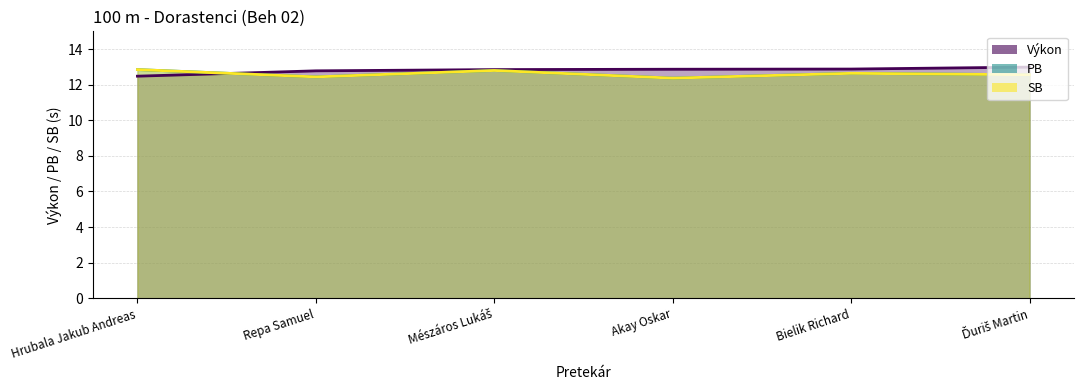

Which series has the largest total across all categories?

Výkon